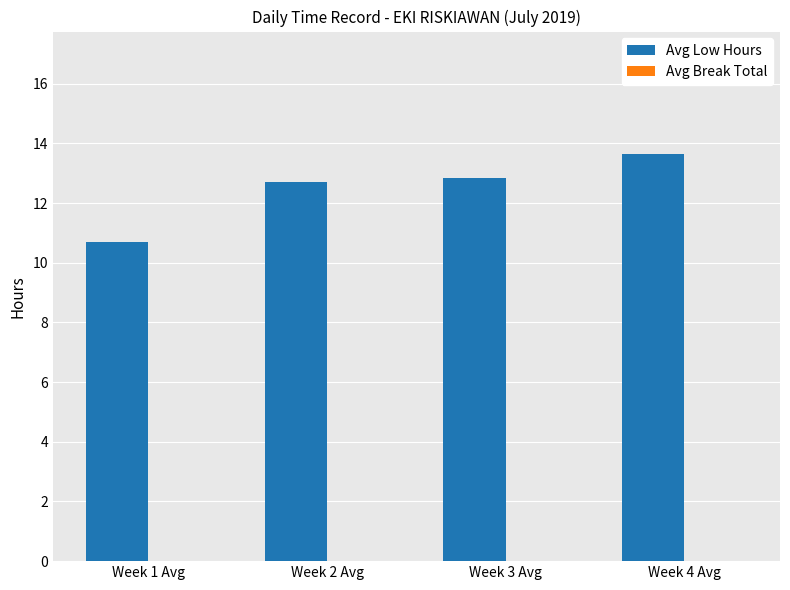

At which label does the data first exceed 12?

Week 2 Avg